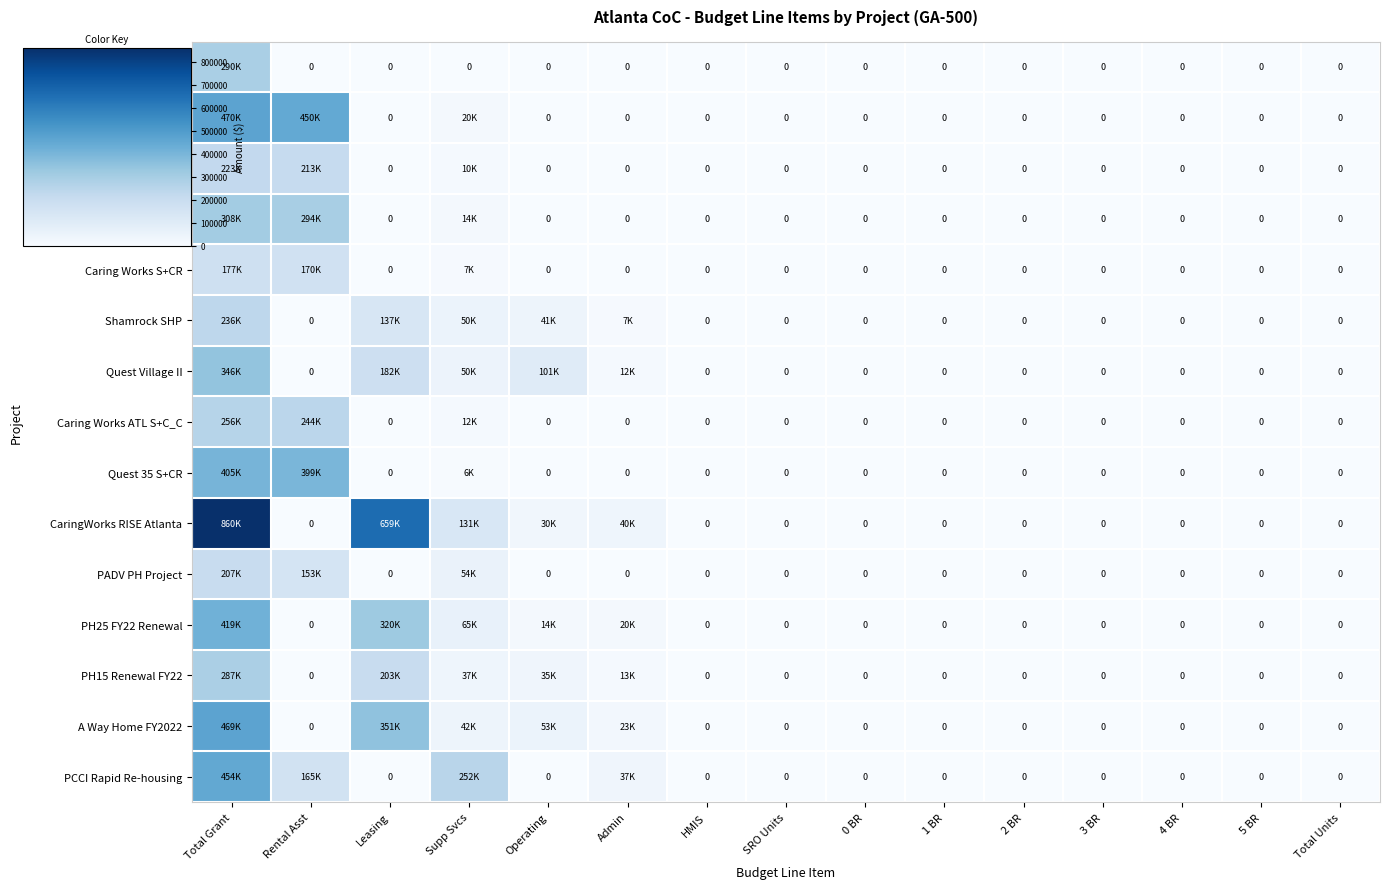

What is the sum of all PCCI Rapid Re-housing values?

907210